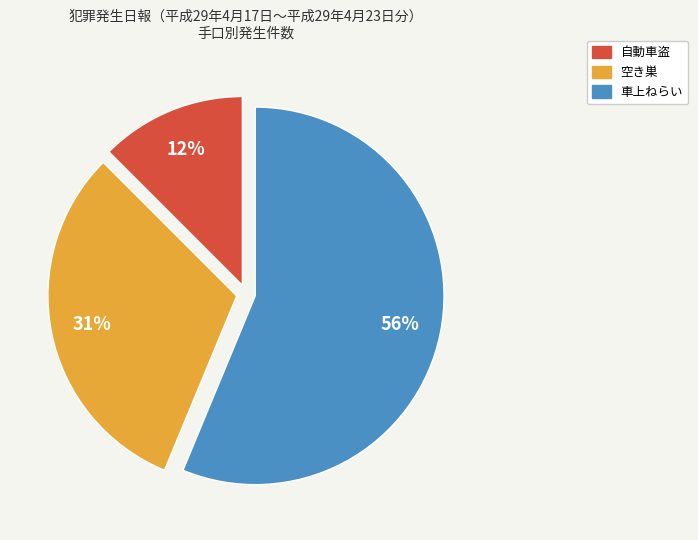

Combined, do 車上ねらい and 空き巣 account for over 50%?

Yes